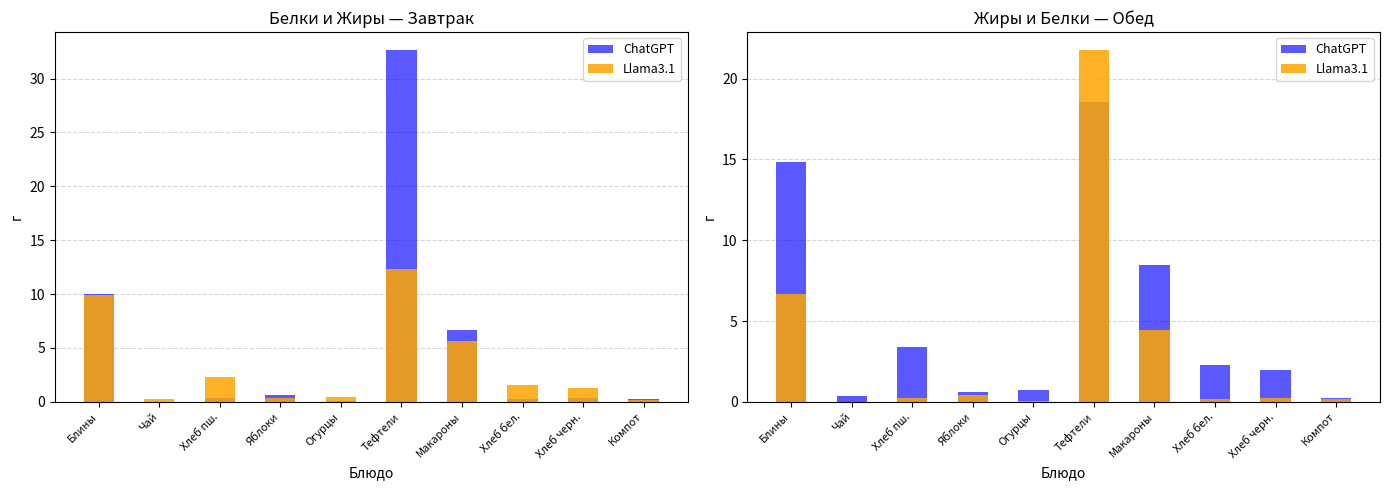

At which label does Llama3.1 reach its peak?

Тефтели